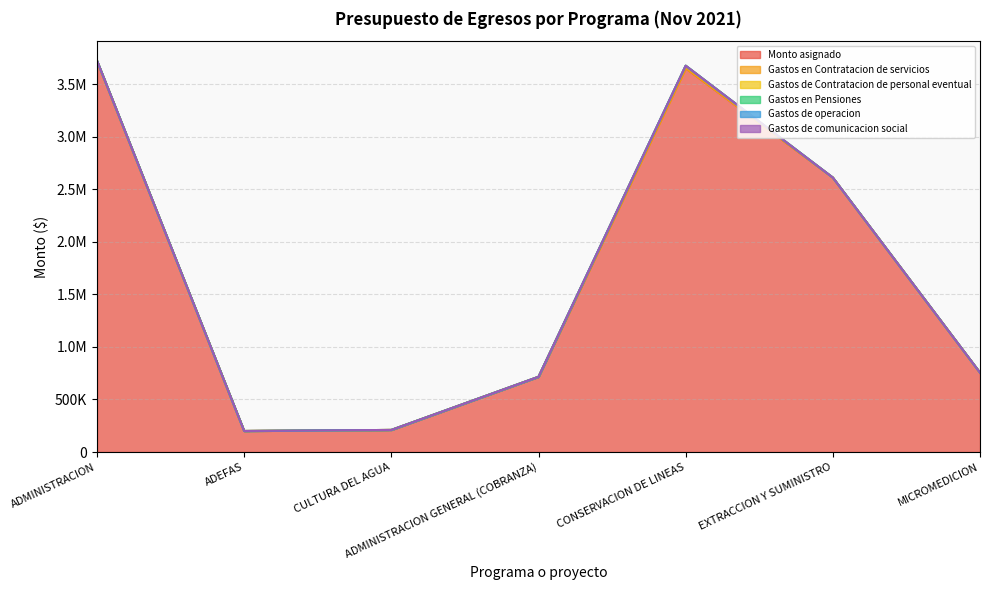

Rank the series at MICROMEDICION from highest to lowest value.

Monto asignado, Gastos en Contratacion de servicios, Gastos de Contratacion de personal eventual, Gastos en Pensiones, Gastos de operacion, Gastos de comunicacion social